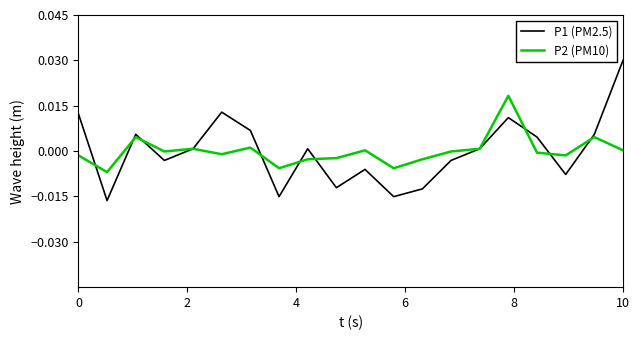

Rank the series by their maximum value, from highest to lowest.

P1 (PM2.5), P2 (PM10)